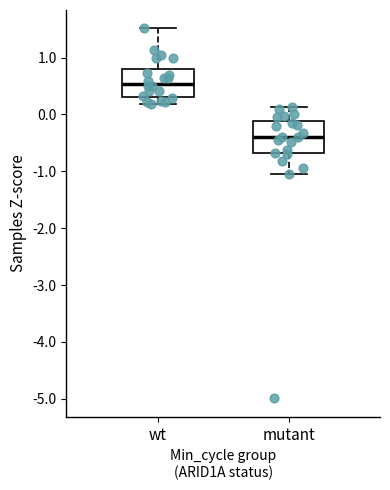

Reading left to right, read every box against the y-axis: the position of its median line, the range the box covers, and the ends of its whiskers. The values are not printed on the chart, so give them approximately, as read against the axis.

wt: median 0.5, box 0.3 to 0.8, whiskers 0.2 to 1.5
mutant: median -0.4, box -0.7 to -0.1, whiskers -1.1 to 0.1